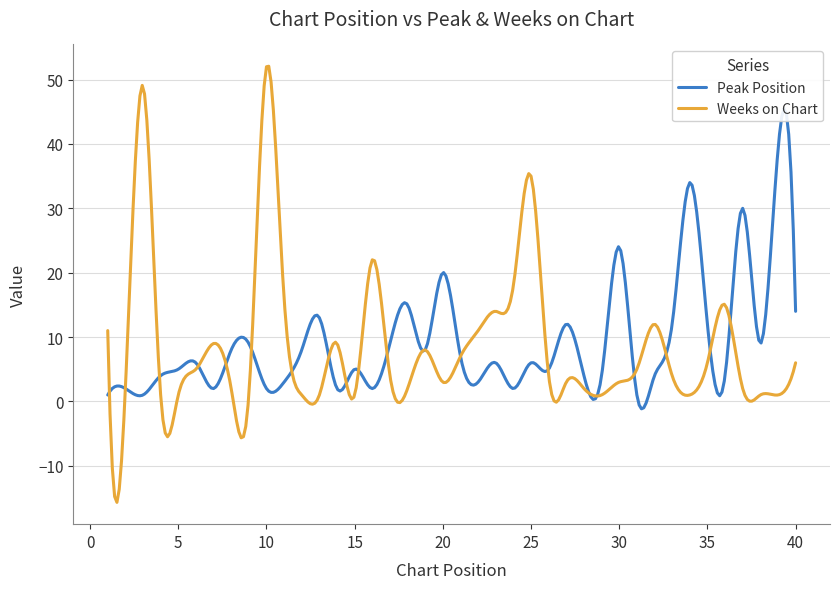

What is the difference between the highest and lowest values at 25?

29